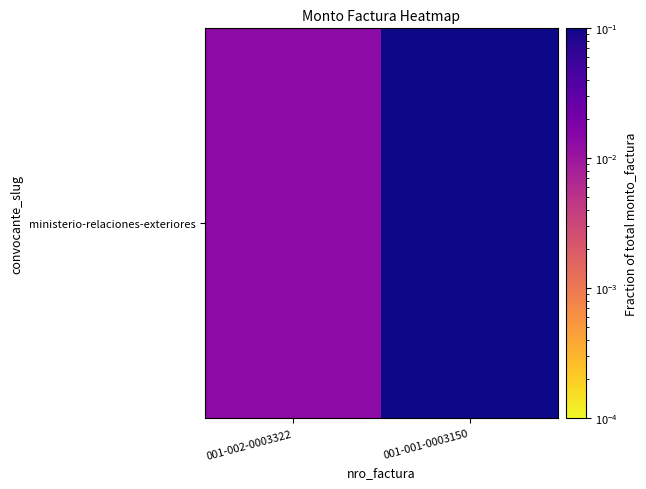

Reading right to left, list all the values displayed in this chart.

001-001-0003150=1.0	001-002-0003322=0.0